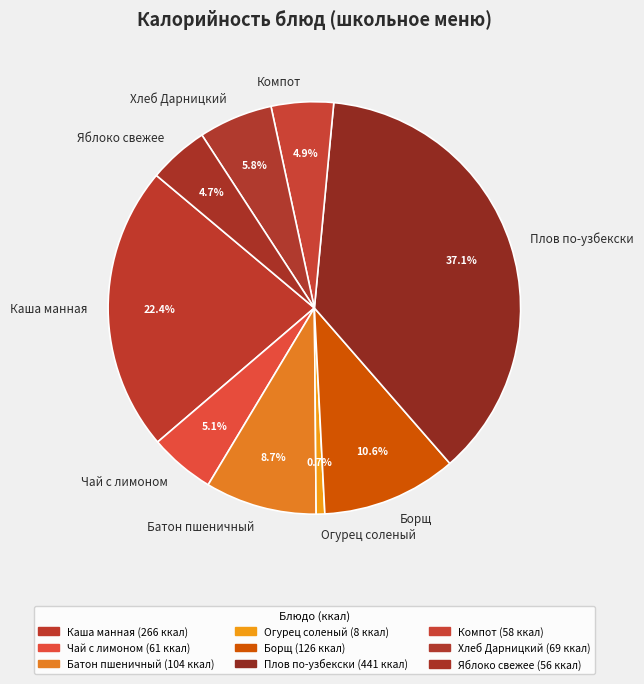

What percentage is the Хлеб Дарницкий slice, to the nearest percent?

6%